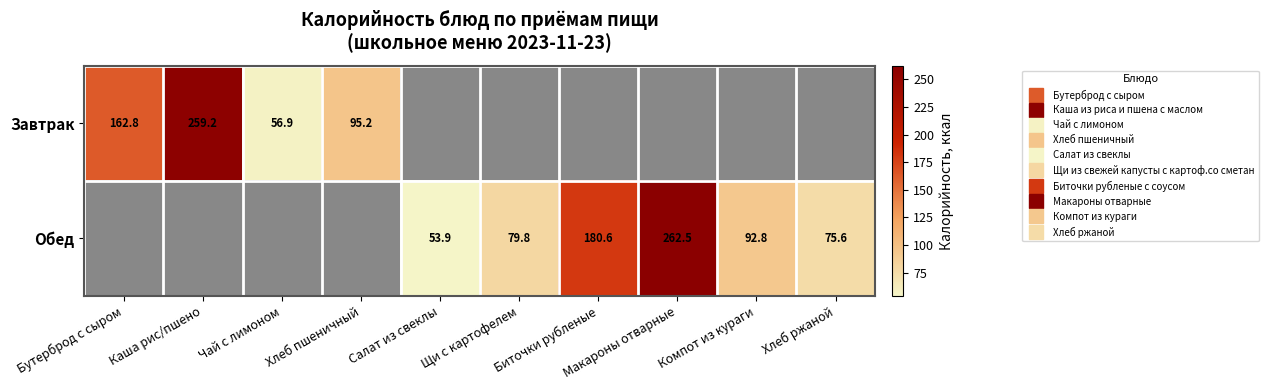

Which label corresponds to the smallest value in the chart?

Салат из свеклы